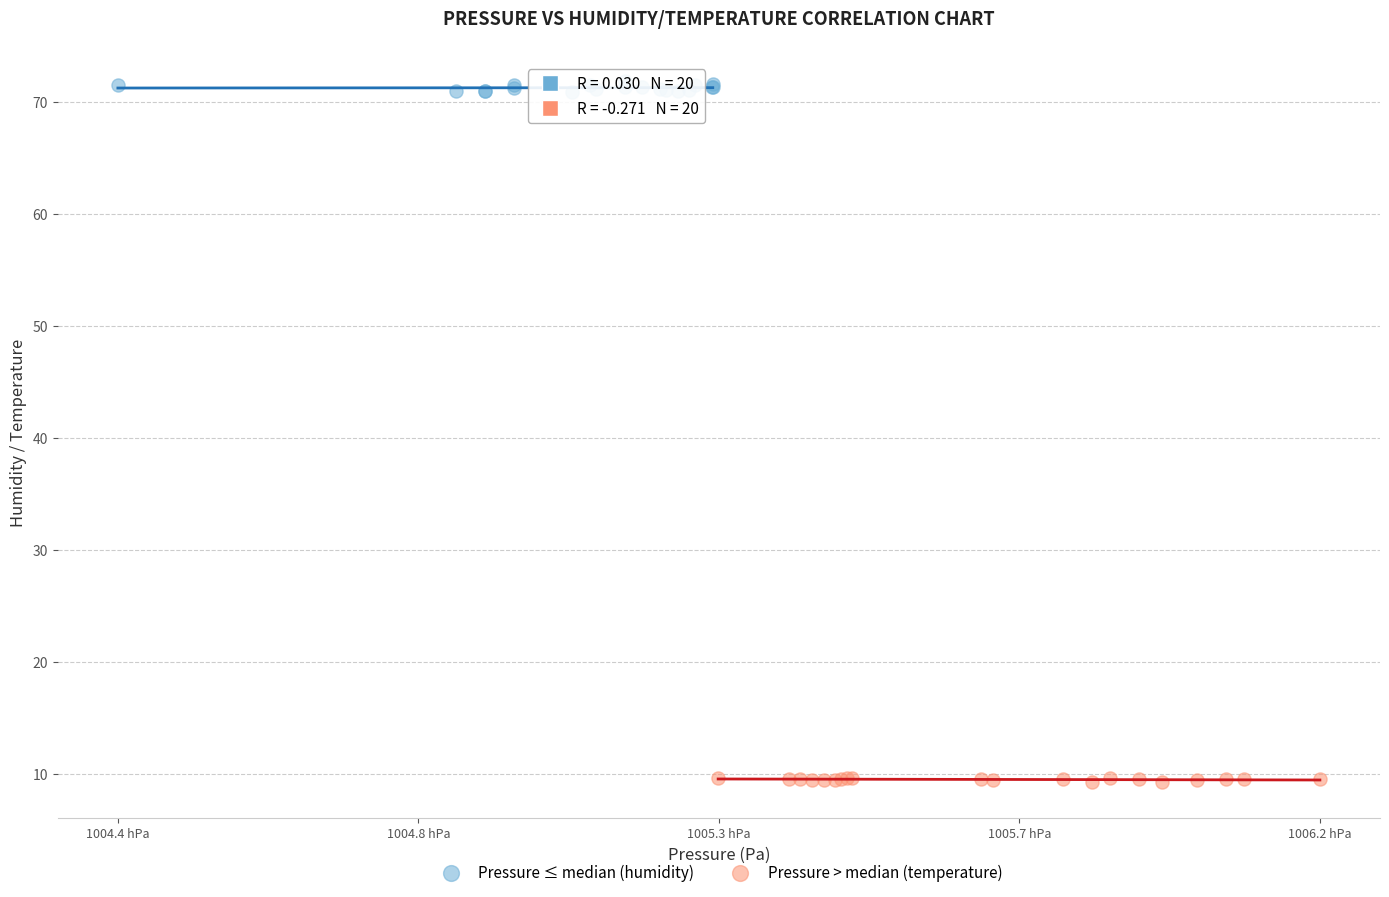

Which series reaches the maximum Y coordinate?

Pressure ≤ median (humidity)